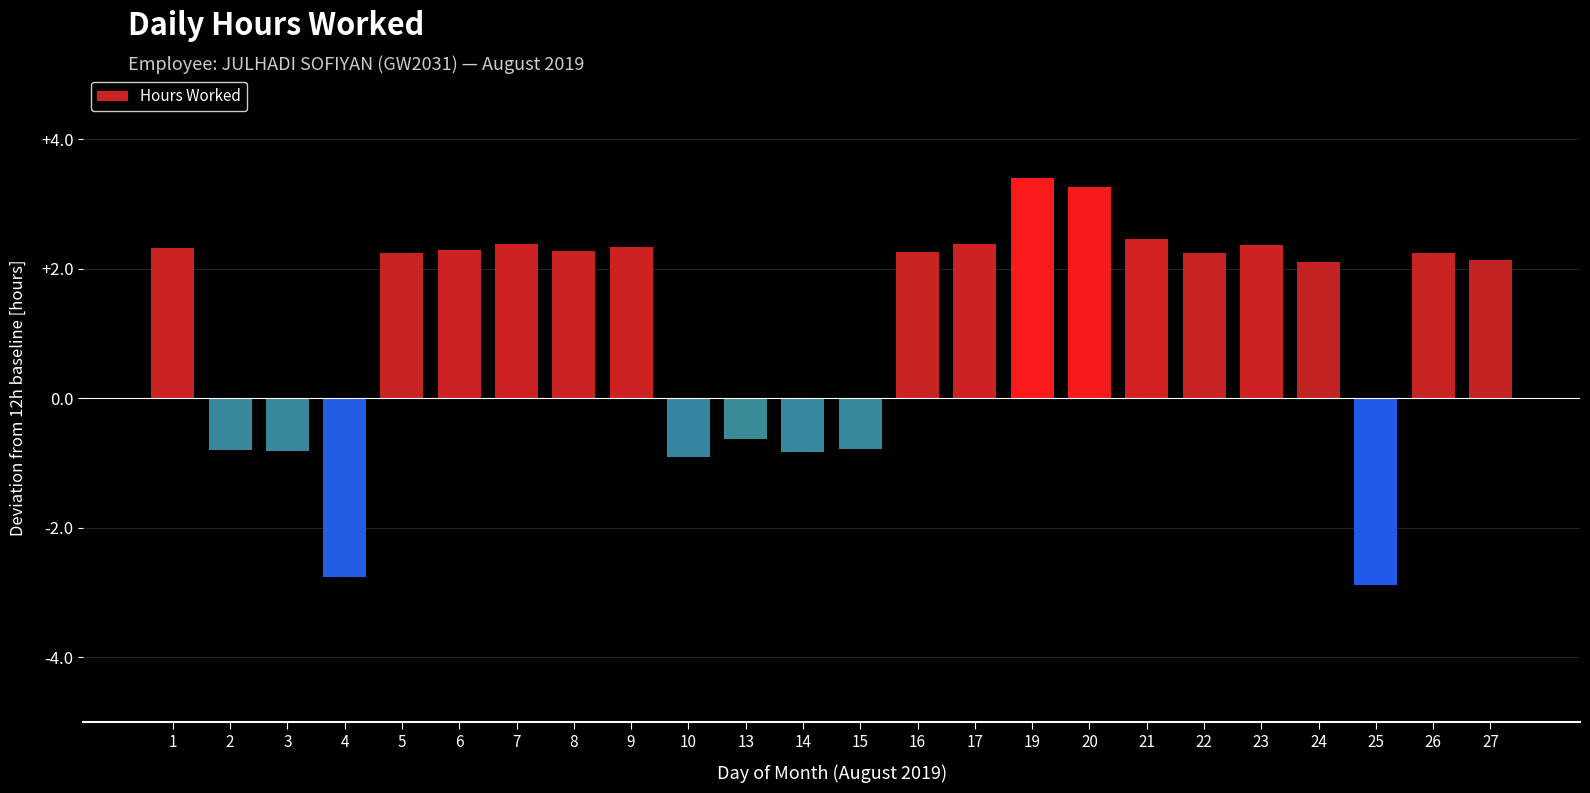

What is the sum of the values at 5 and 24?

28.4